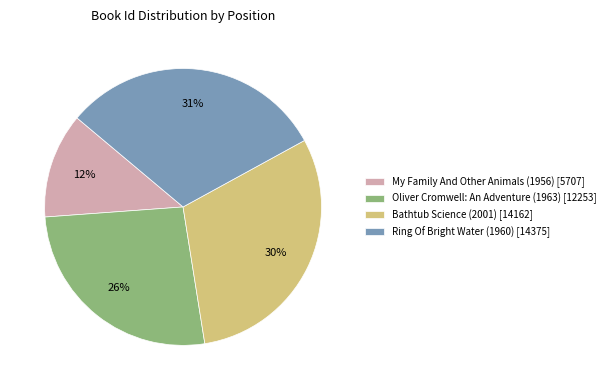

Is My Family And Other Animals (1956) the majority of the pie?

No